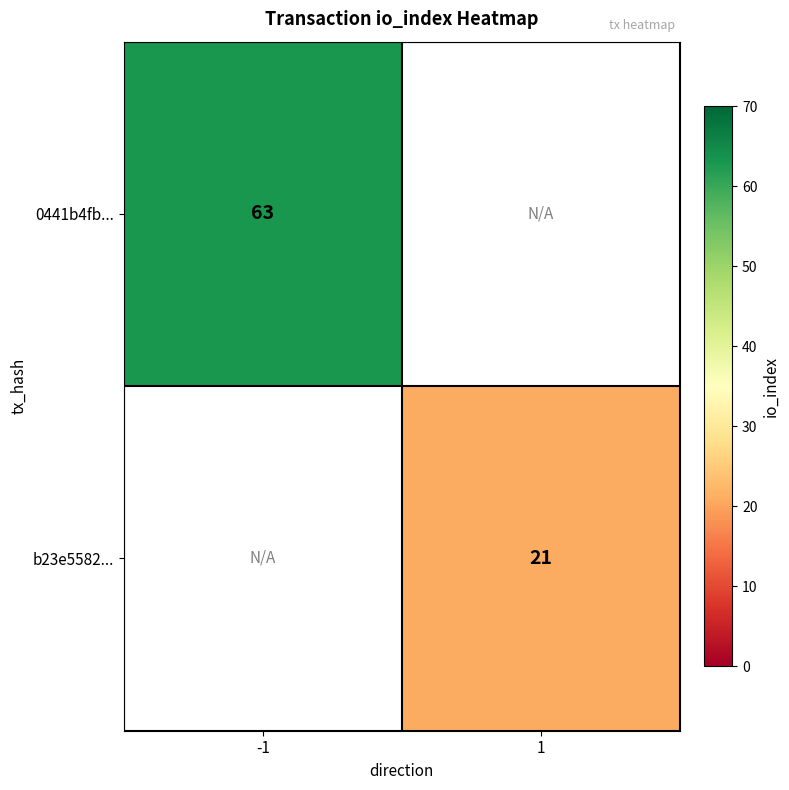

At how many categories does at least one series exceed 41?

1